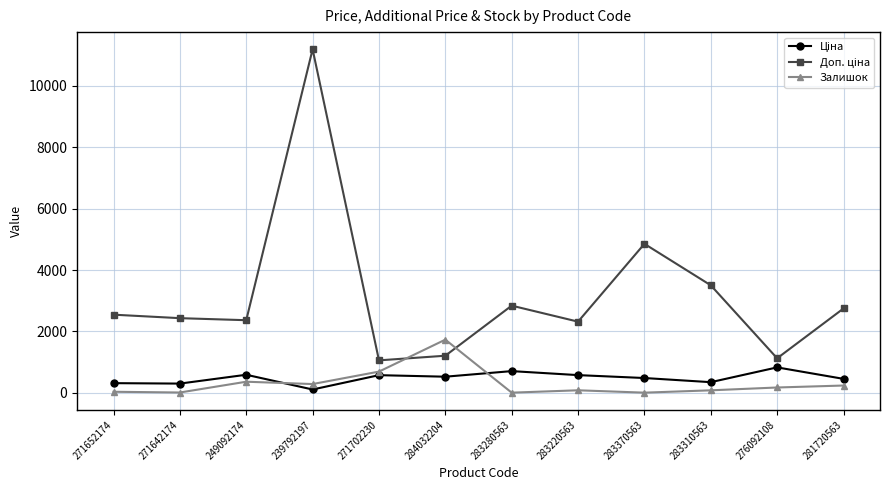

How many lines are shown in the chart?

3